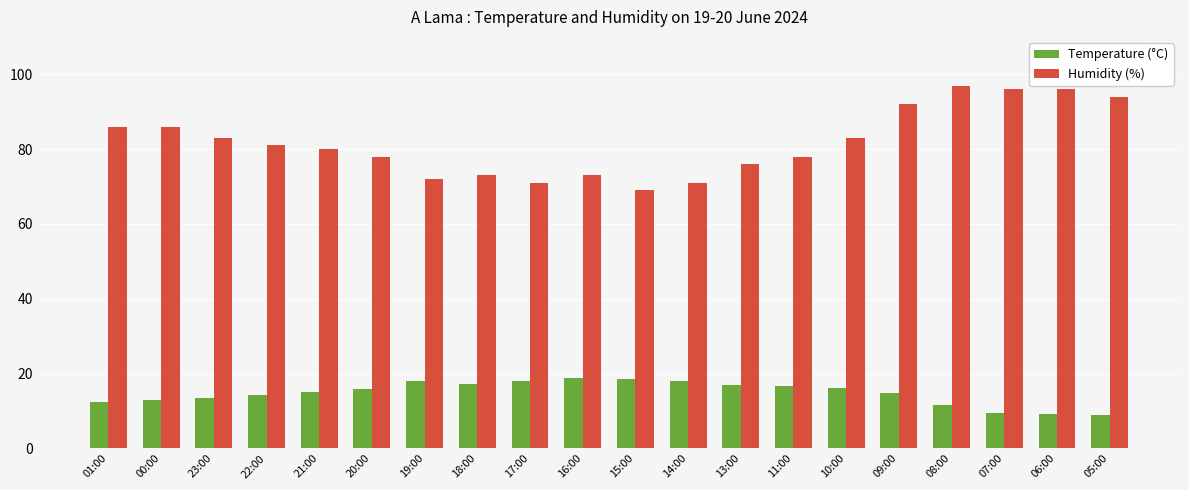

Which series has the largest range (max minus min)?

Humidity (%)